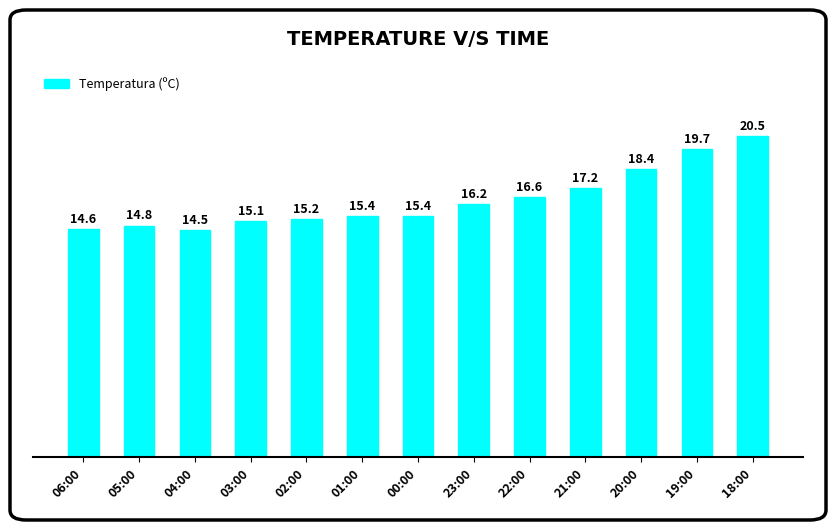

The value at 03:00 is 9.8. True or false?

False